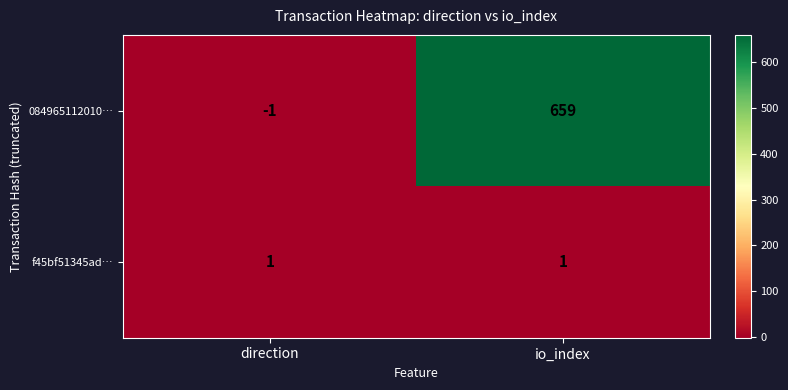

At which category is the sum across all series the highest?

io_index